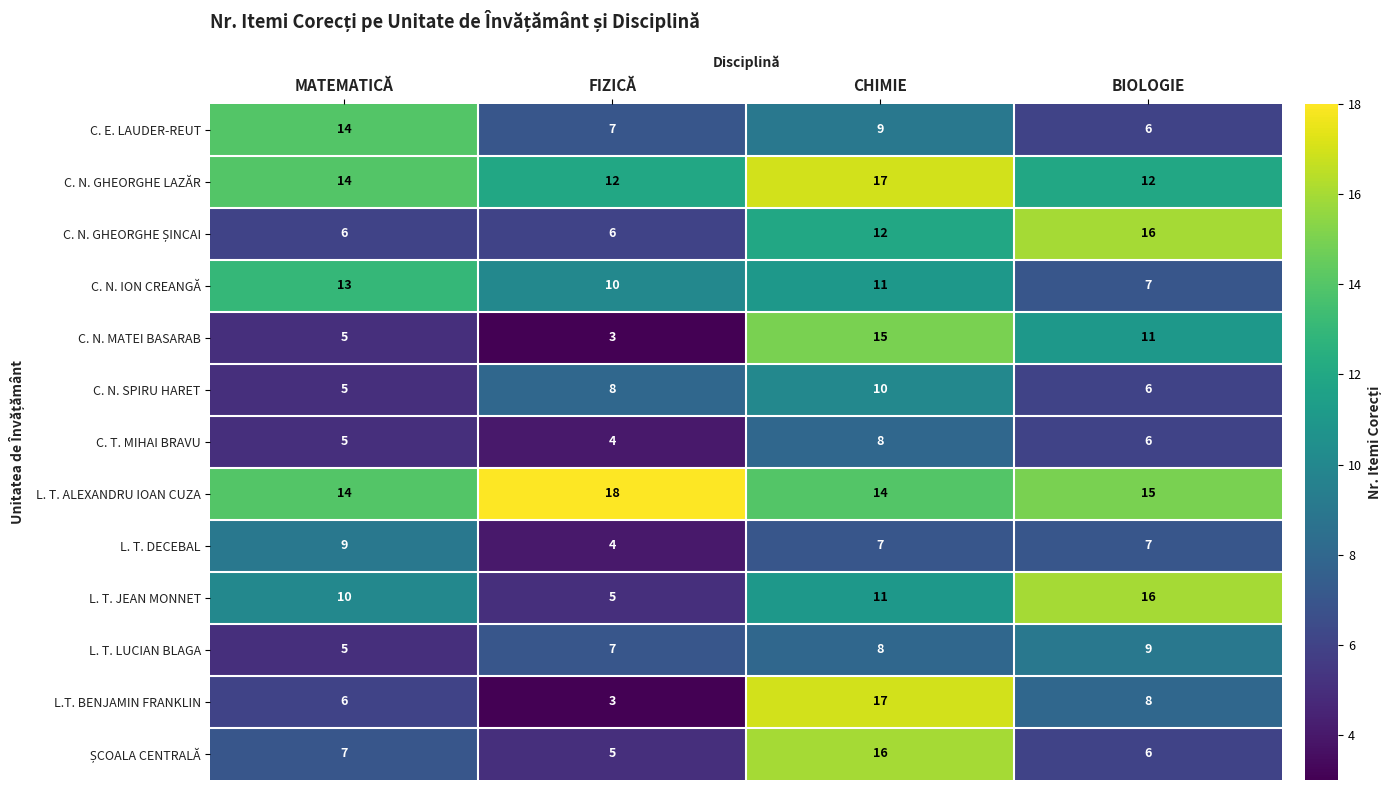

What is the minimum value shown in the chart?

3